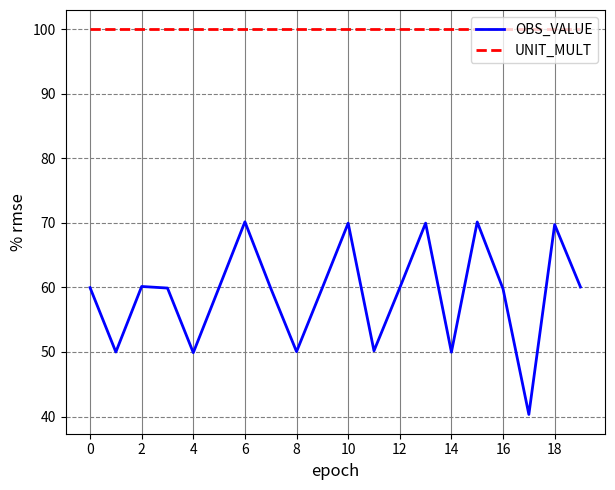

Which series has the largest total across all categories?

UNIT_MULT